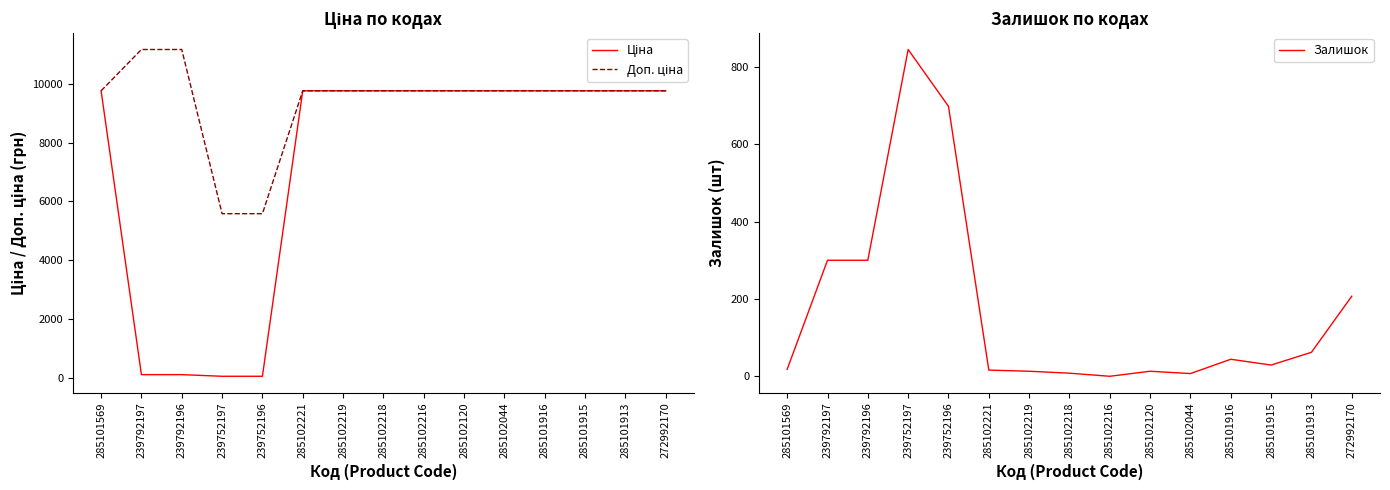

What position from the right is 239792196?

13